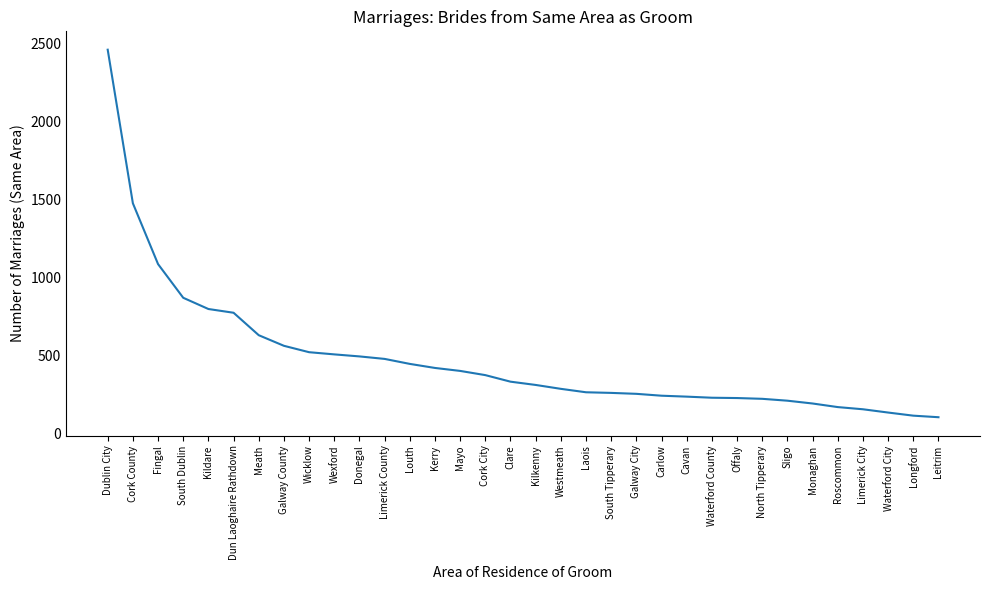

Does the chart display data point markers on the line(s)?

No